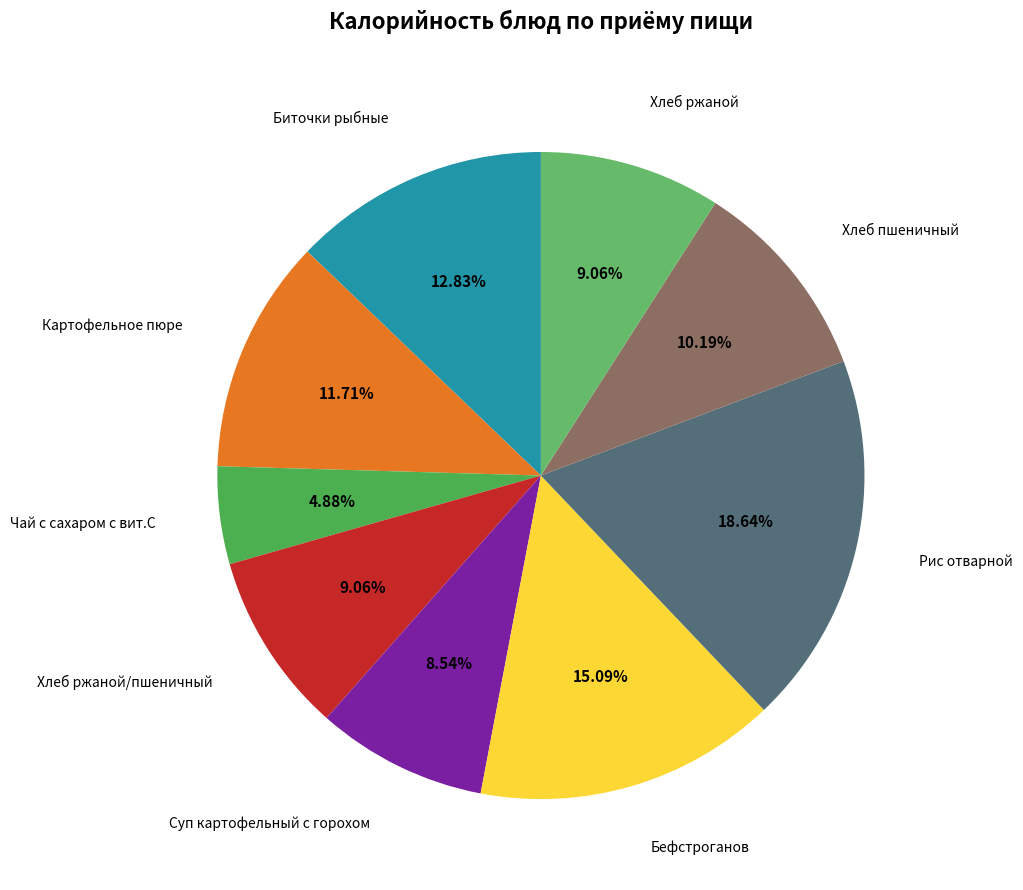

Count the number of slices in the pie.

9